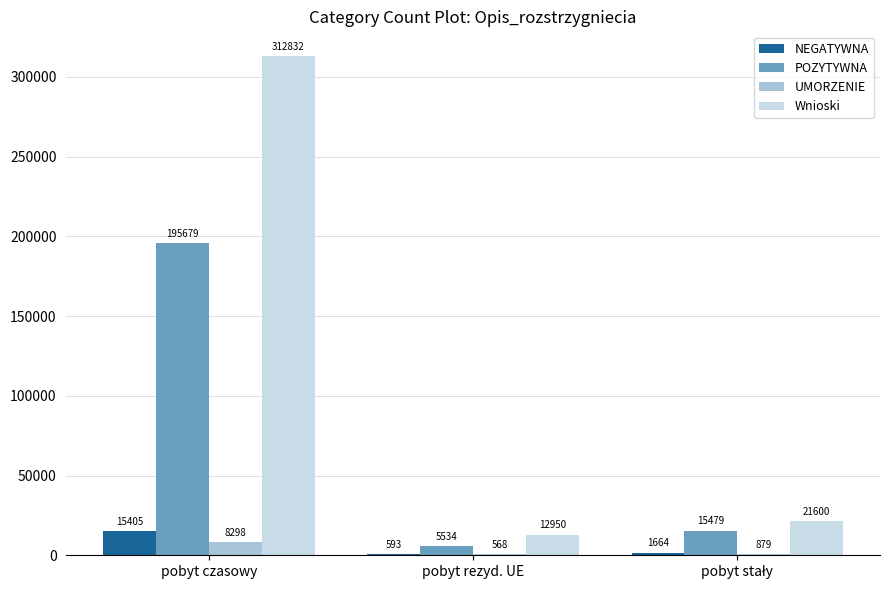

How many series are shown in this chart?

4